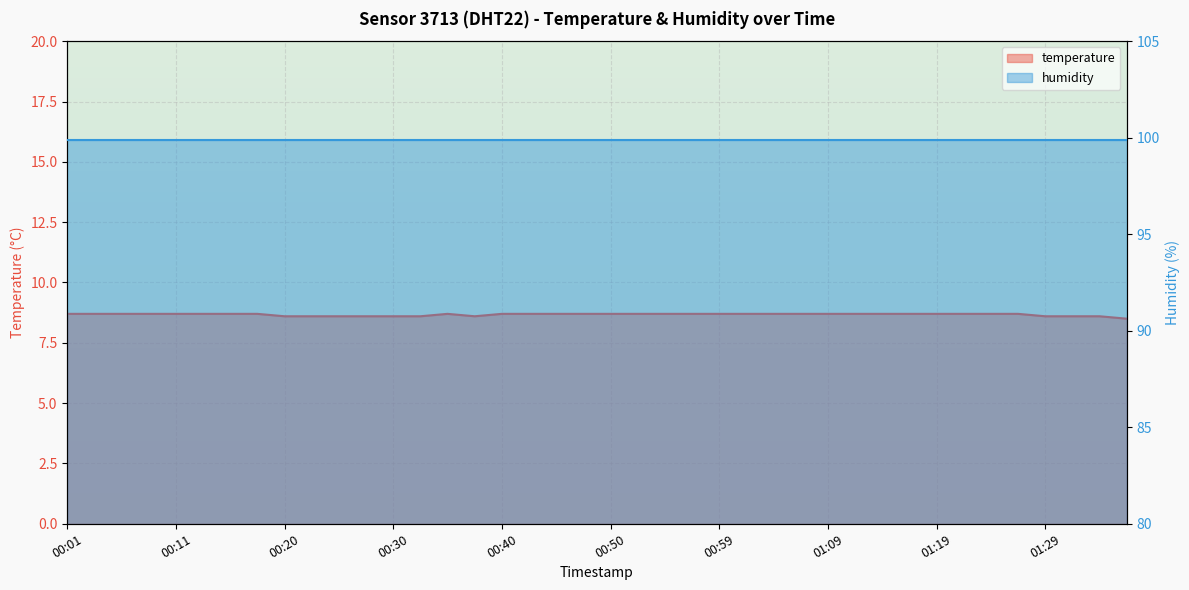

What is the sum of the values at 00:47 and 00:08?

17.4